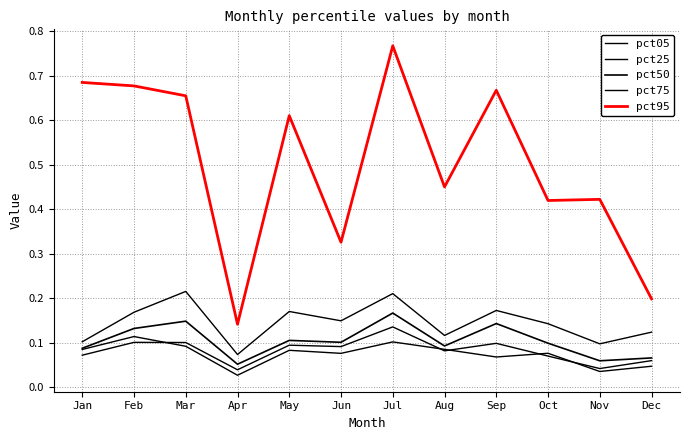

Which has a higher value, May or Mar?

Mar